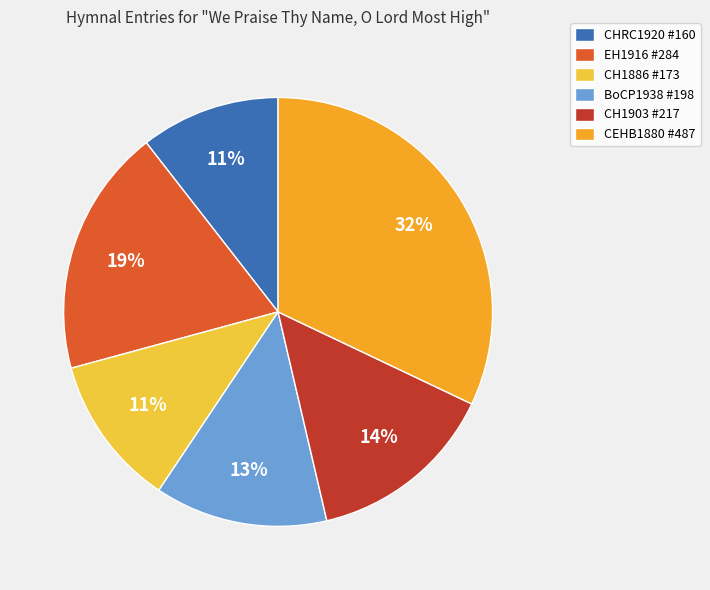

Is there any slice that represents more than half of the pie?

No